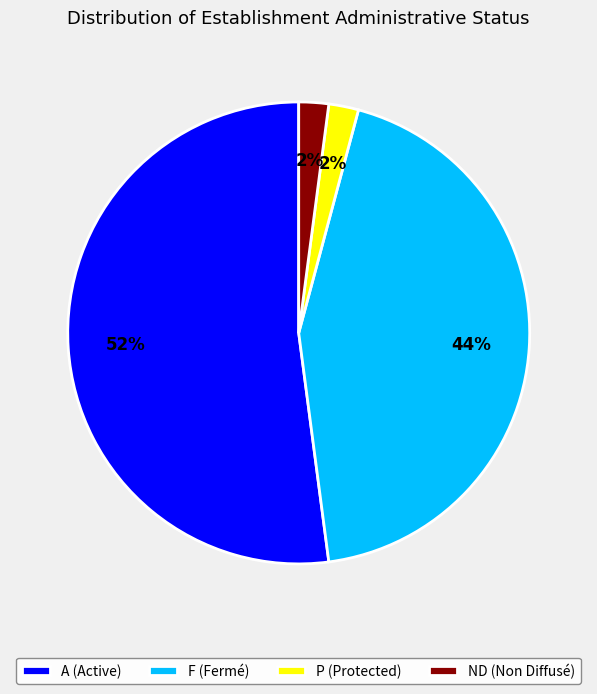

What percentage is the P slice, to the nearest percent?

2%